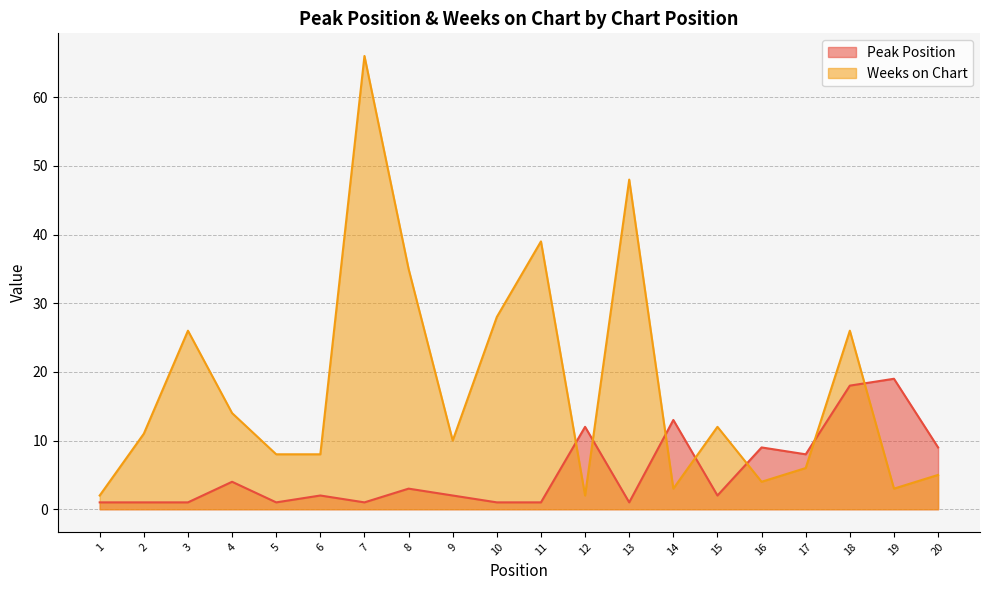

True or false: Peak Position has more than 0 interior local peaks.

True